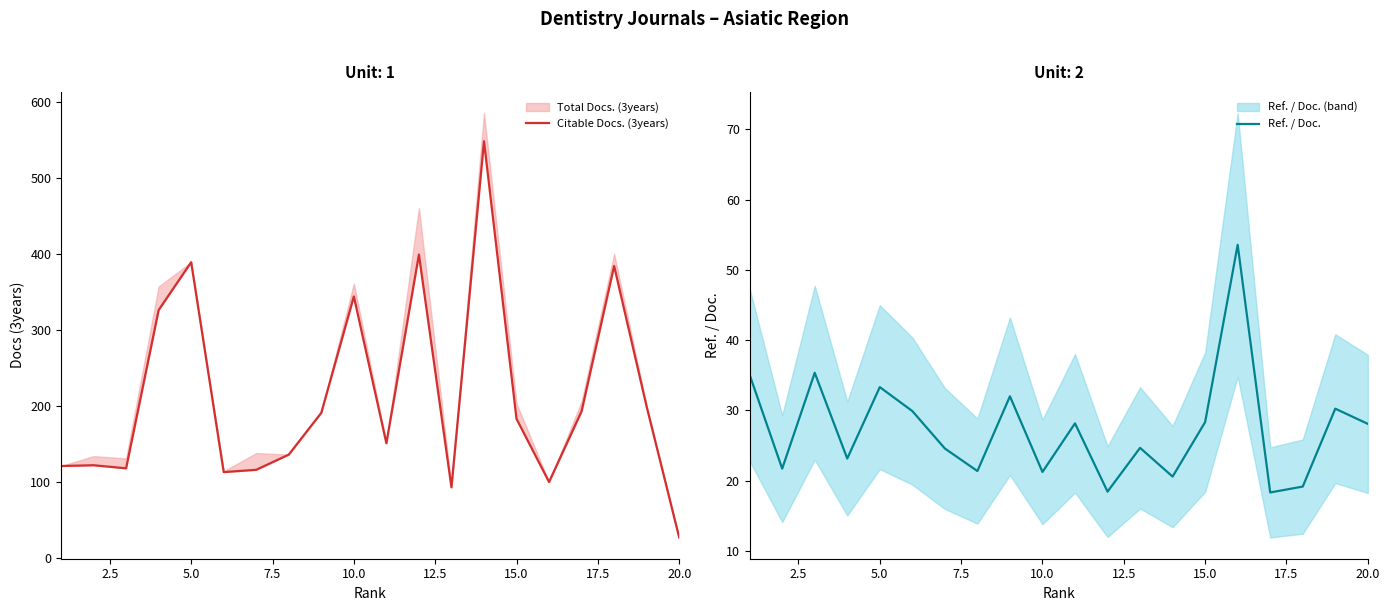

What is the minimum value for Ref. / Doc.?

18.3